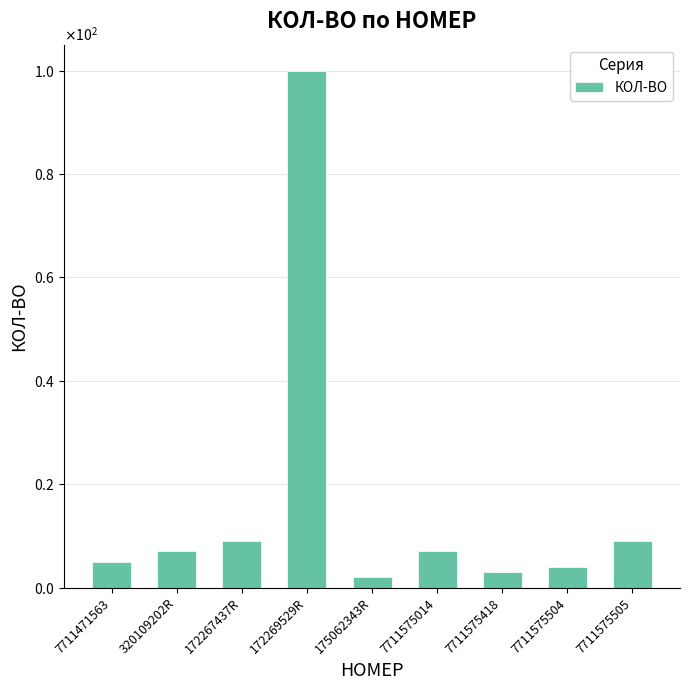

Reading right to left, what are all the values shown in this chart?

9	4	3	7	2	100	9	7	5